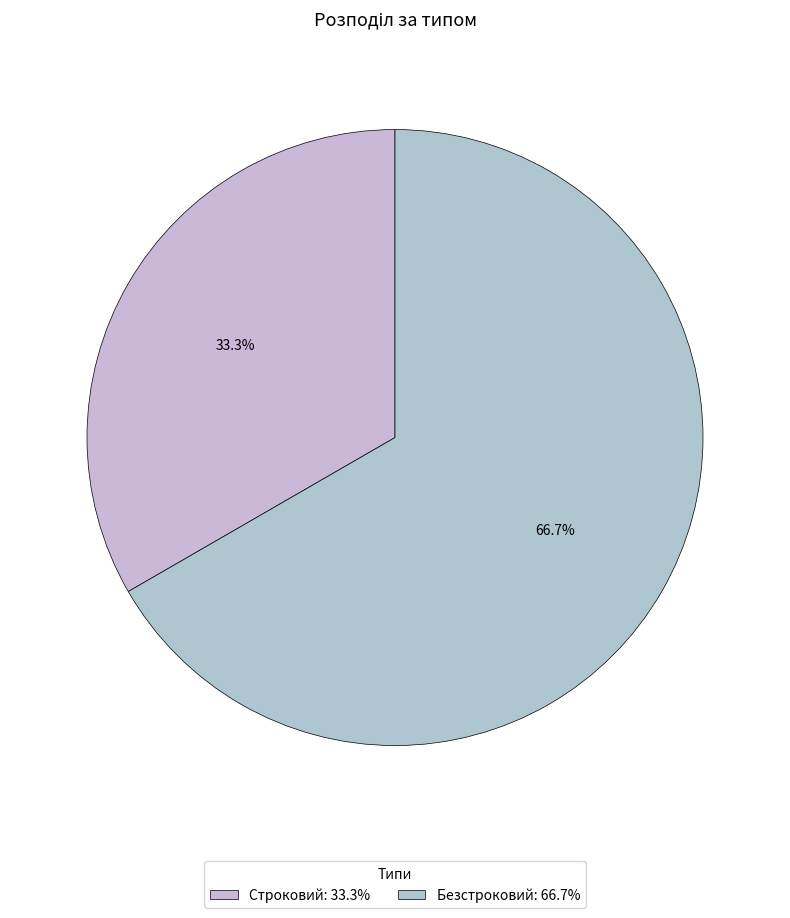

How many slices are in this pie chart?

2